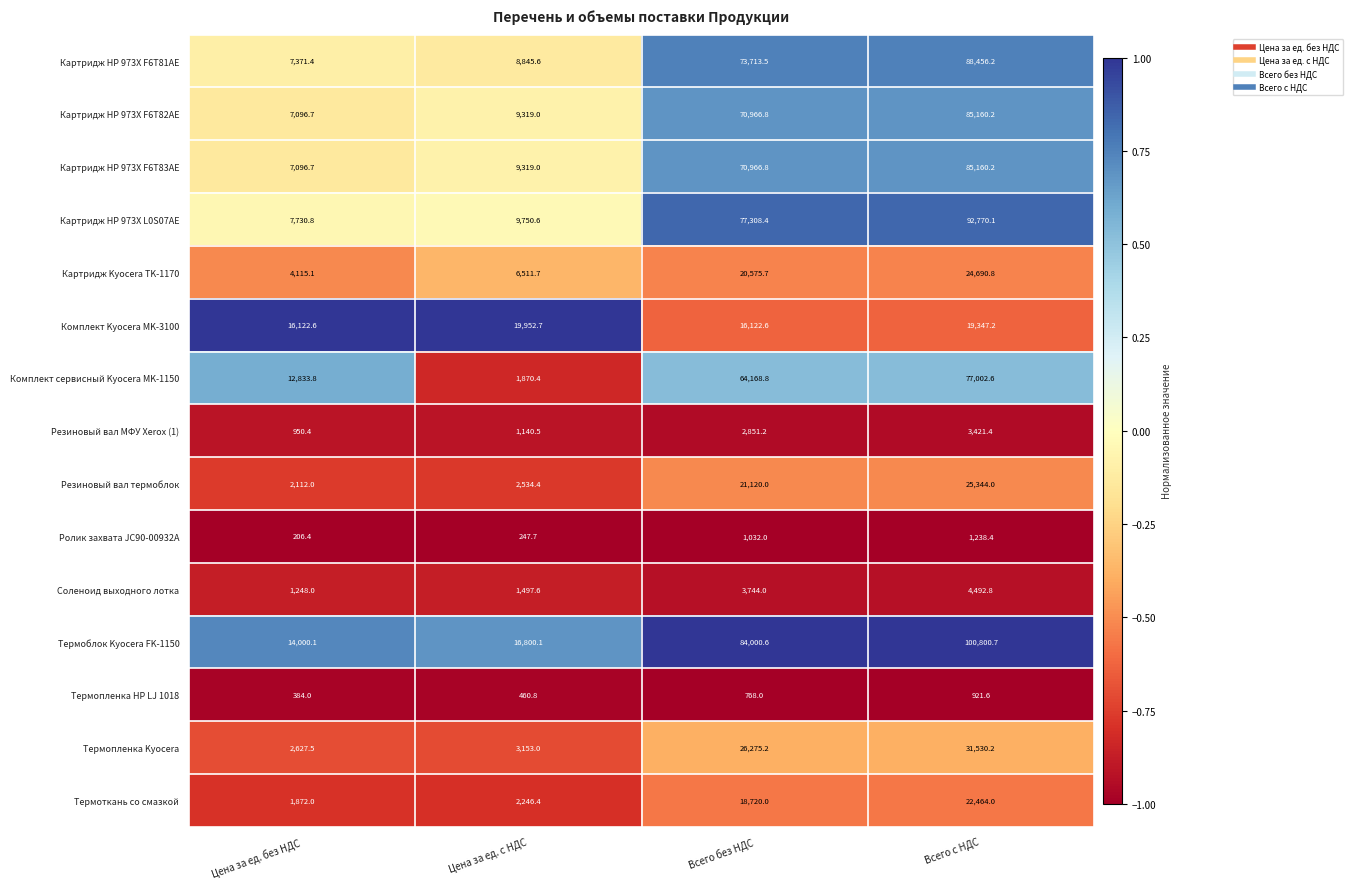

Rank the categories by Термопленка Kyocera value from lowest to highest.

Цена за ед. без НДС, Цена за ед. с НДС, Всего без НДС, Всего с НДС